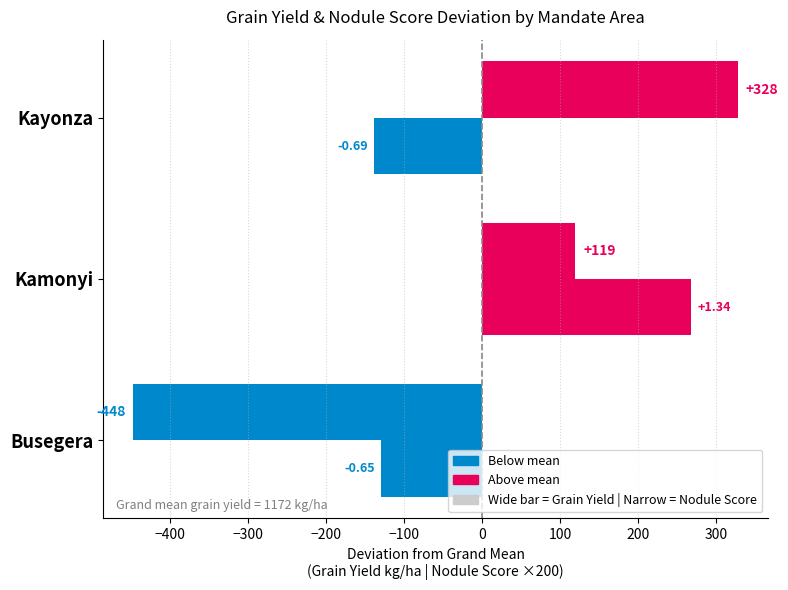

Count the number of categories in the chart.

3